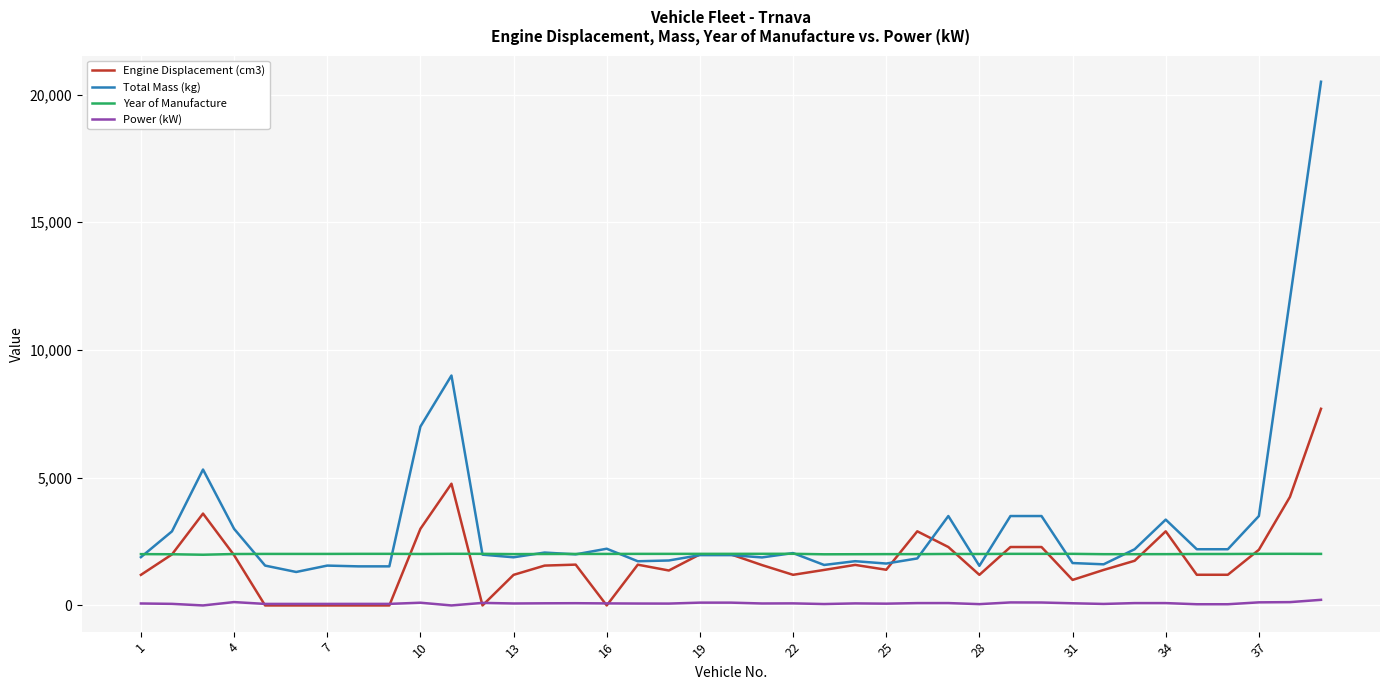

Which series has the largest total across all categories?

Total Mass (kg)